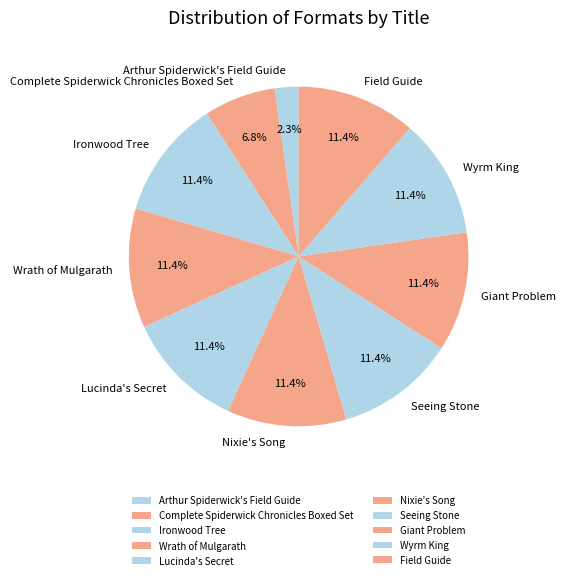

Combined, do Giant Problem and Arthur Spiderwick's Field Guide account for over 50%?

No